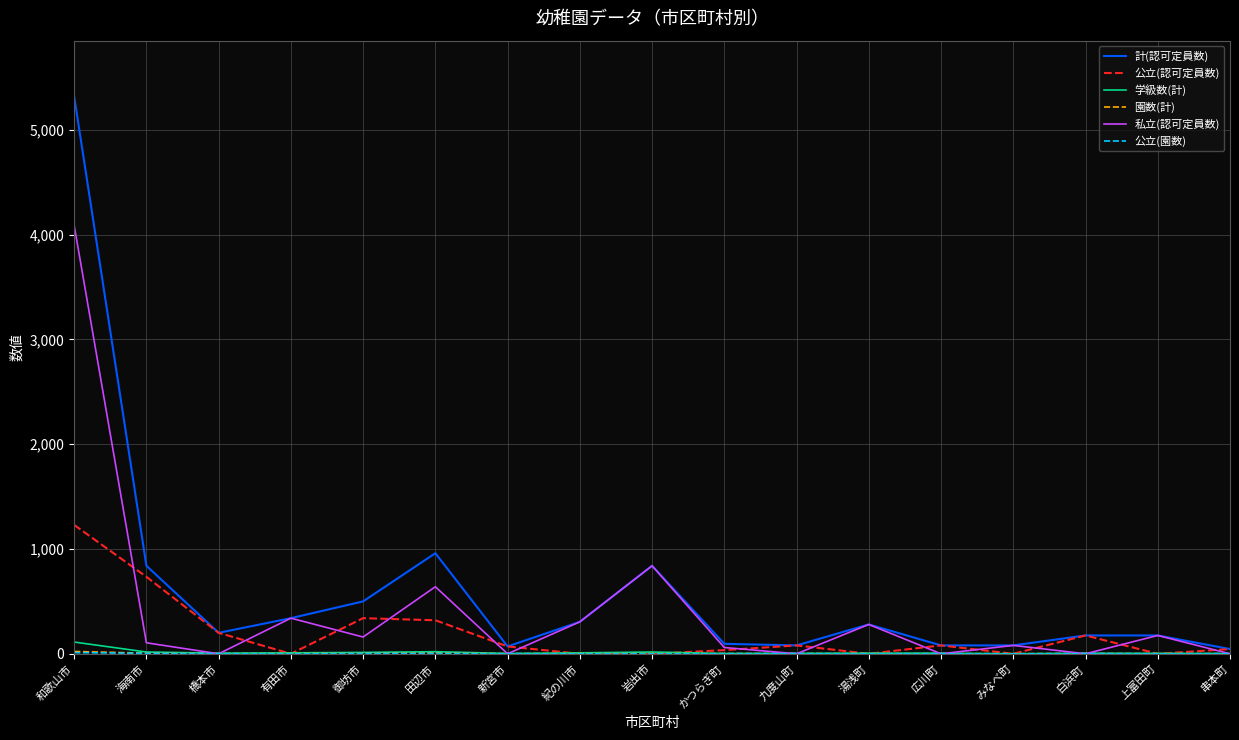

Is it true that 計(認可定員数) equals 280 at 湯浅町?

True